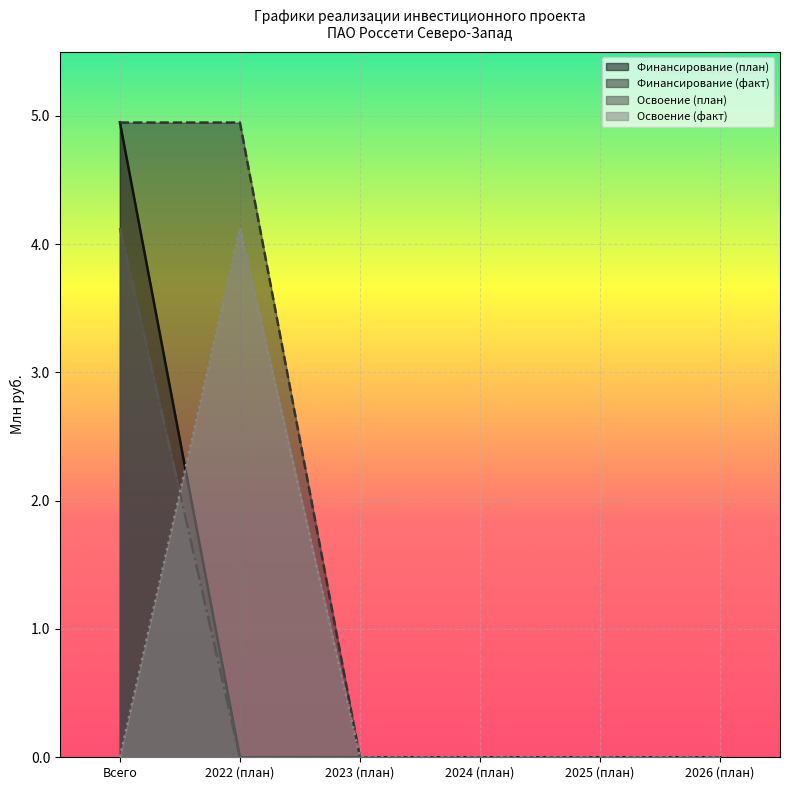

True or false: Финансирование (план) and Освоение (план) intersect in this chart.

False